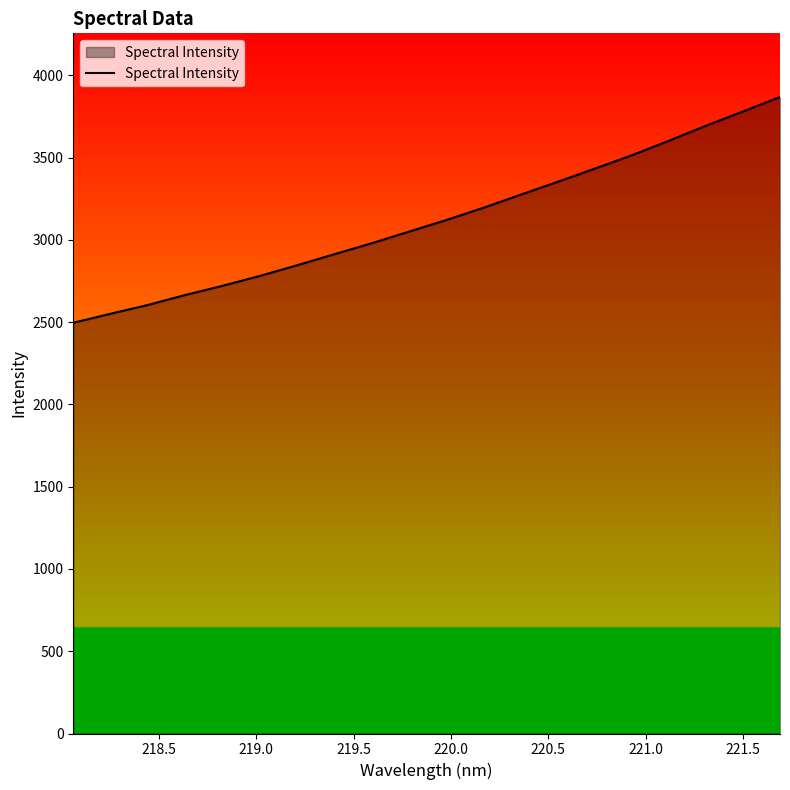

Reading right to left, transcribe all the data shown in this chart.

3868.4	3780.0	3693.1	3601.3	3513.1	3431.5	3351.2	3272.8	3193.3	3118.9	3048.5	2978.2	2912.0	2844.7	2780.0	2720.4	2664.6	2604.2	2551.1	2496.3